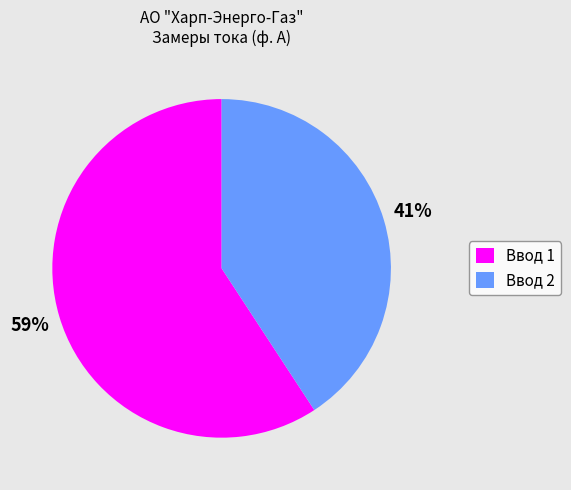

Do Ввод 1 and Ввод 2 together represent more than half of the pie?

Yes